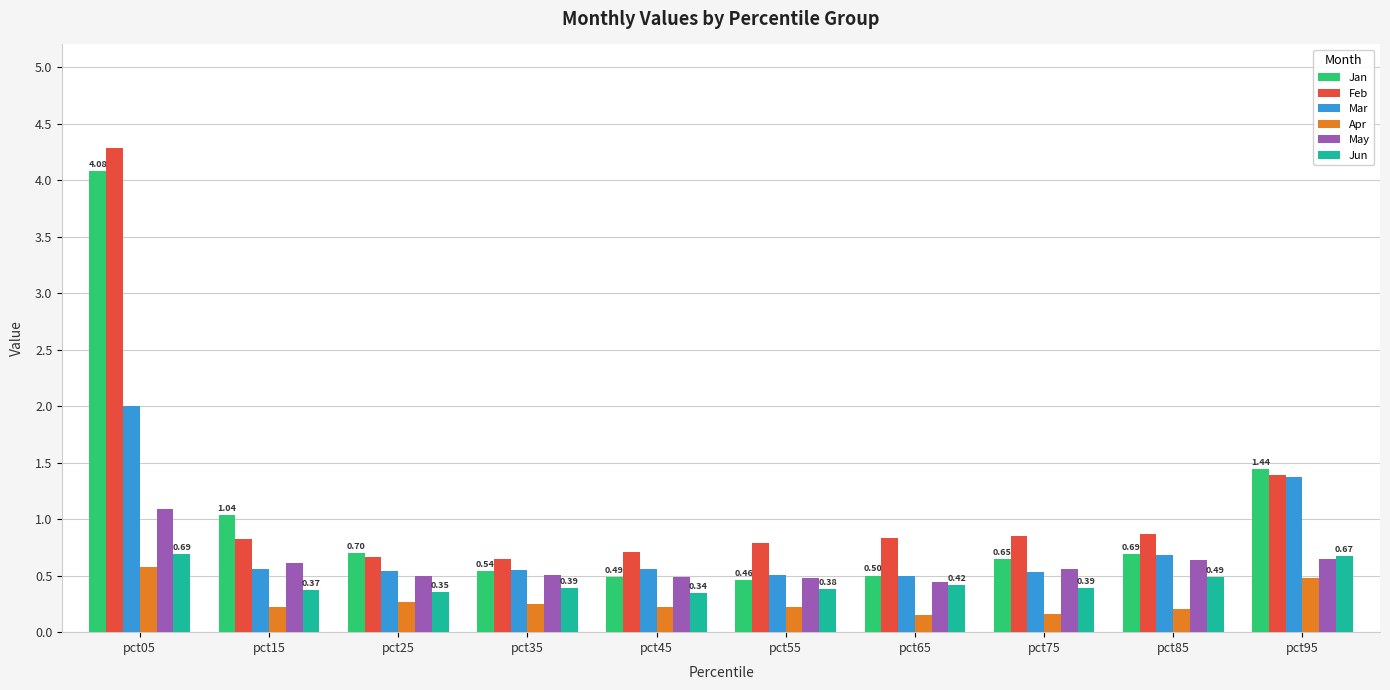

At how many categories does at least one series exceed 1?

3